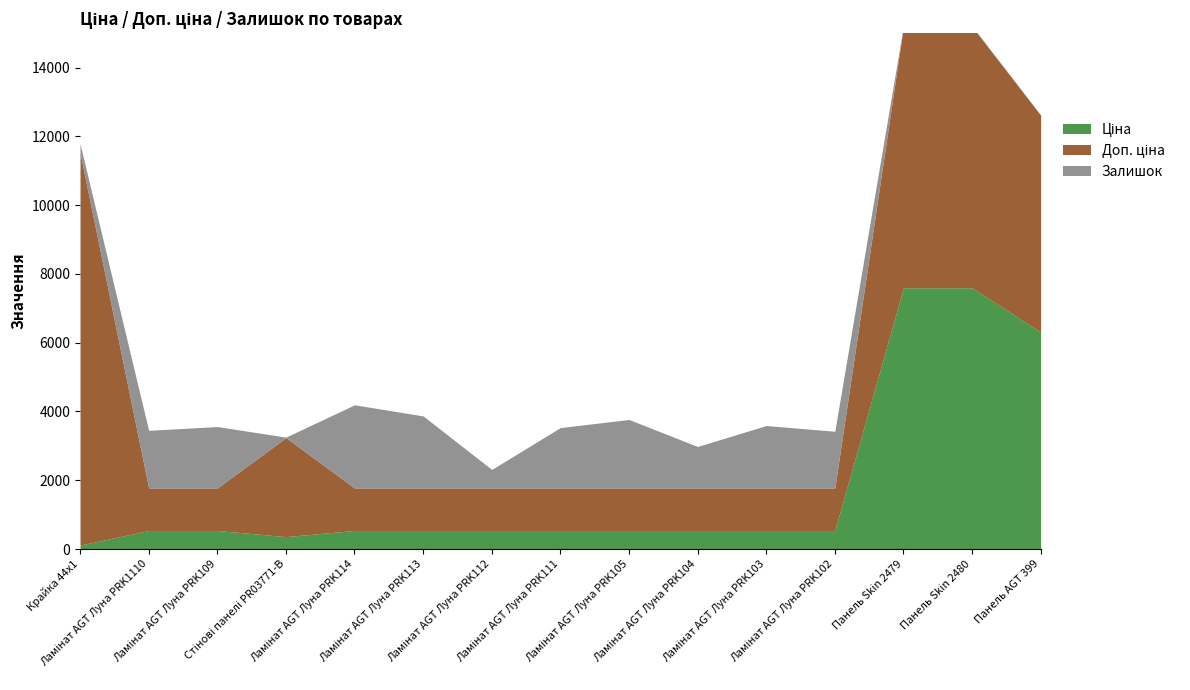

What is the spread (max minus min) of values at Панель Skin 2480?

7575.5